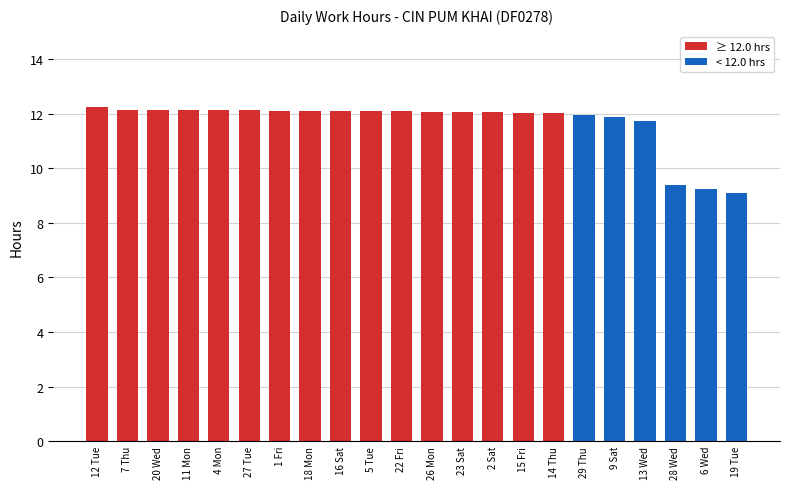

What is the change in value from 5 Tue to 28 Wed?

-2.7